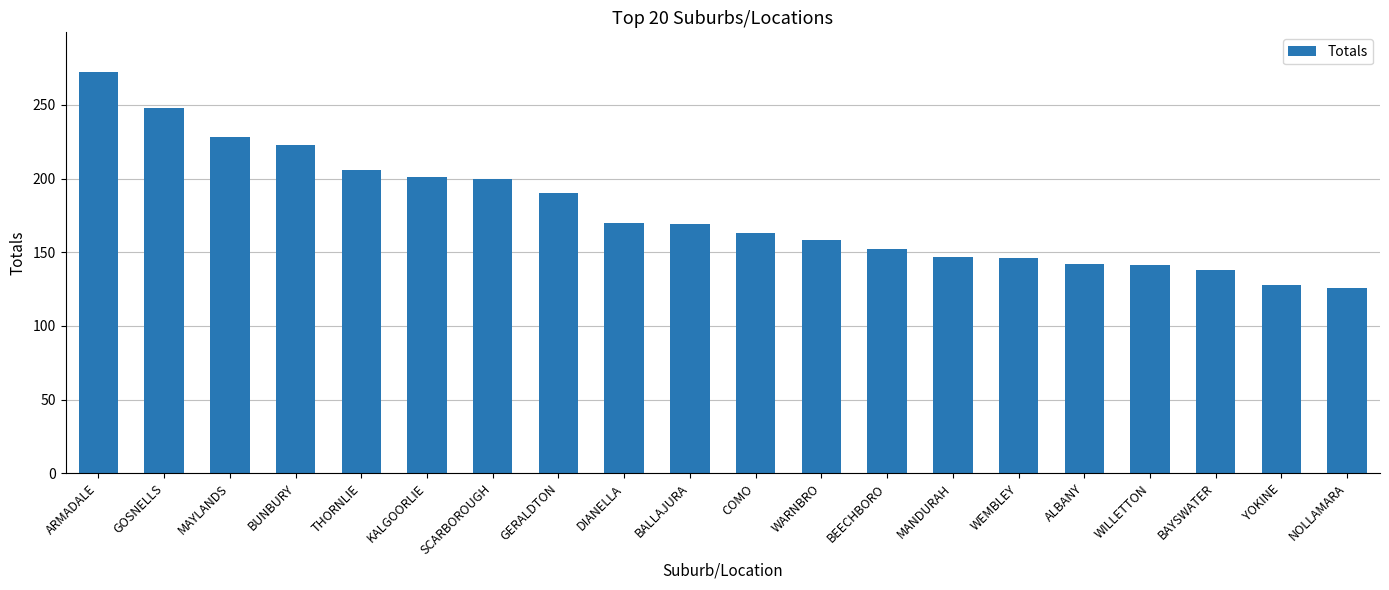

The chart shows a value of 142 at ALBANY. True or false?

True